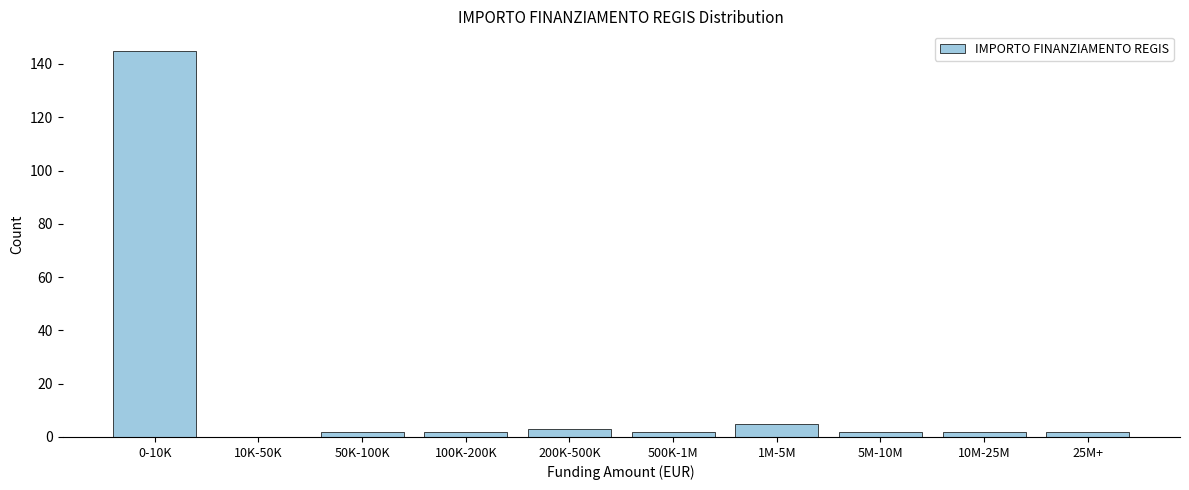

What is the sum of all values?

165